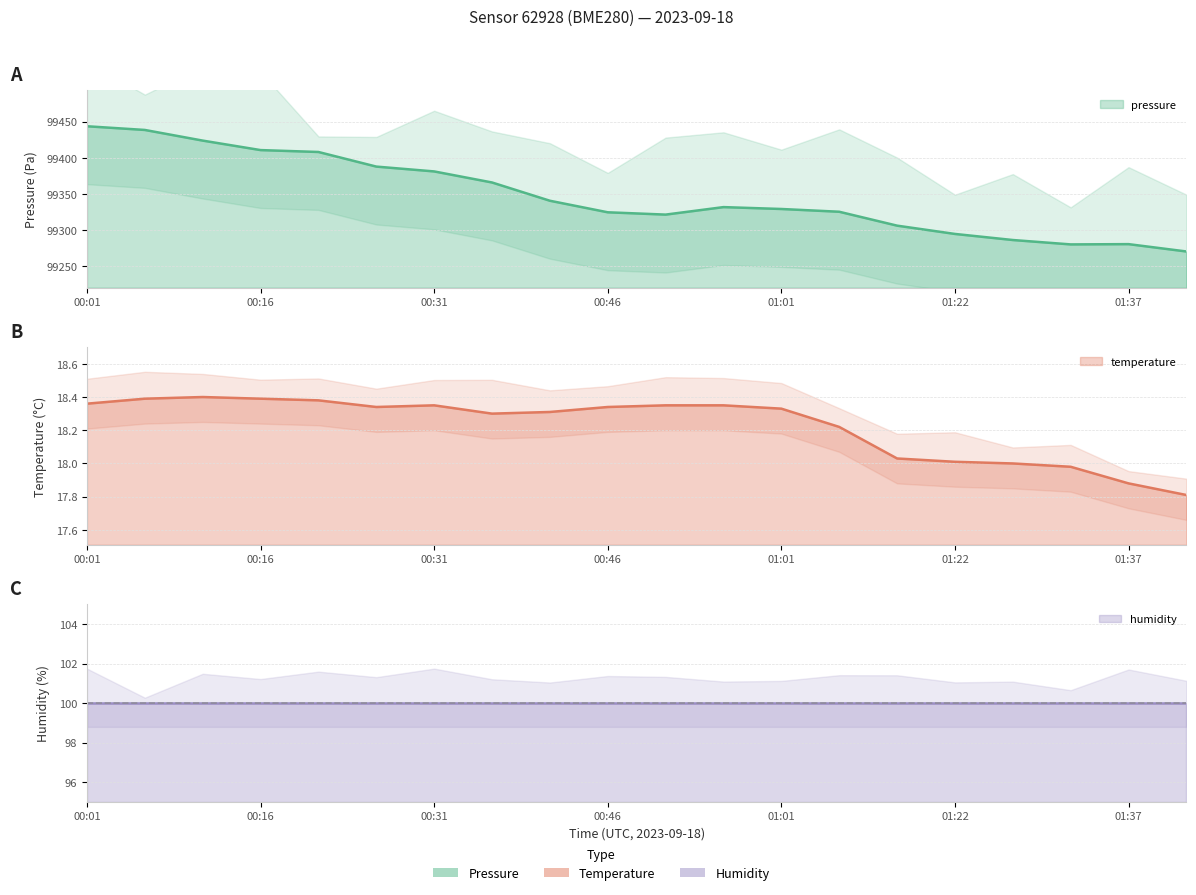

At how many categories does at least one series exceed 68238?

20